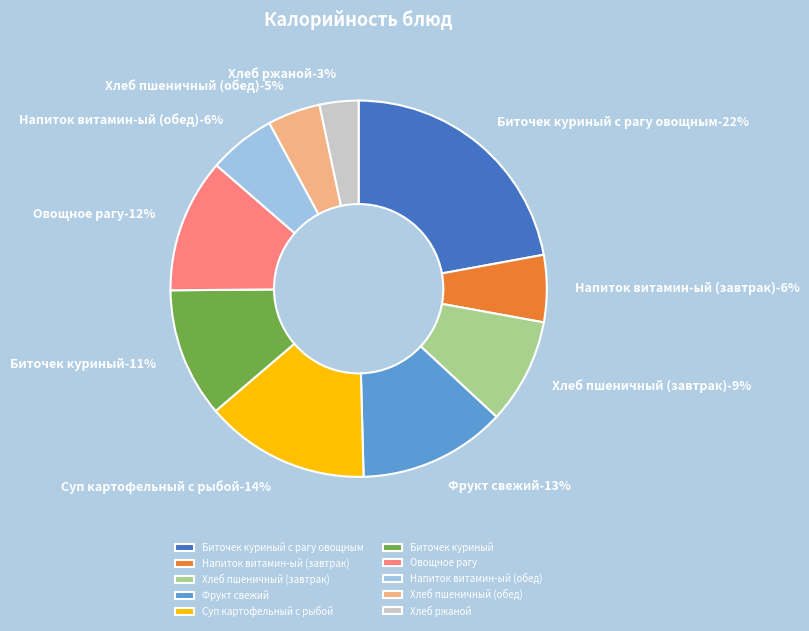

How many segments does this pie chart have?

10